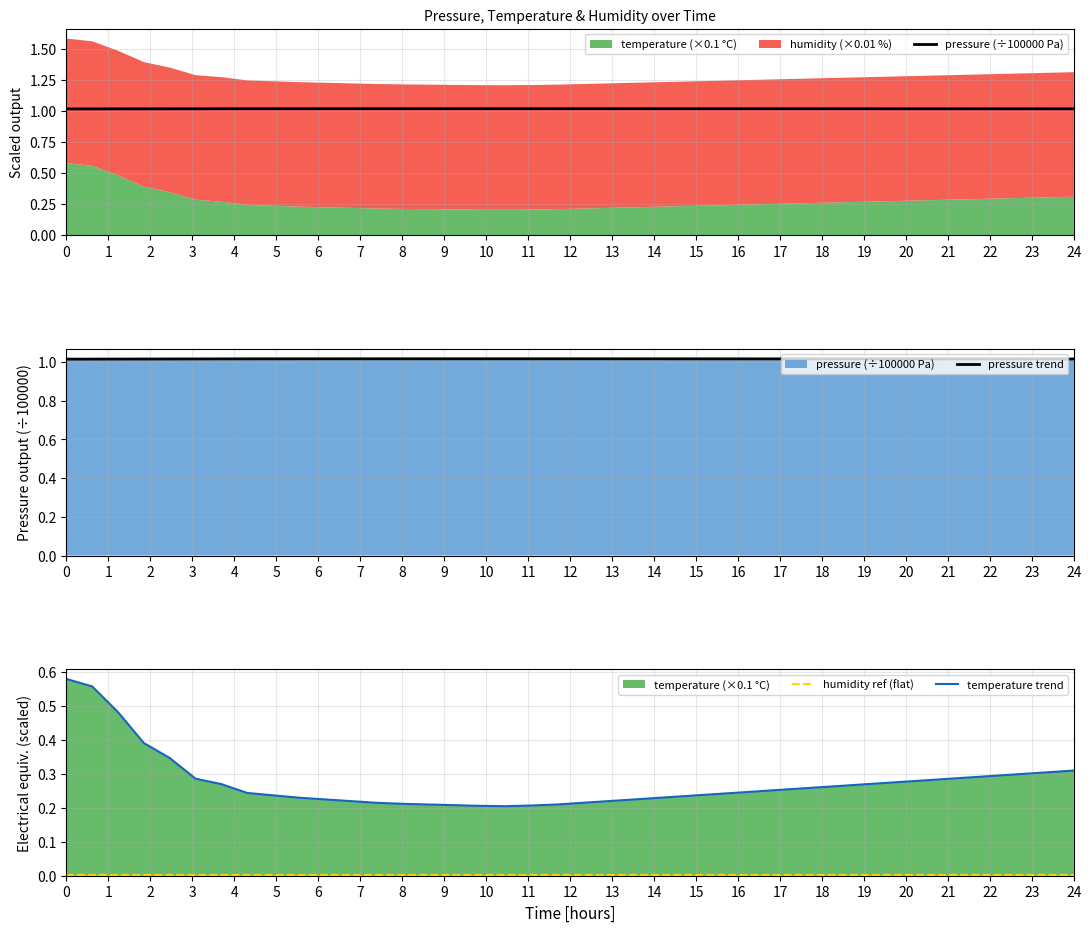

What is the value of the pressure (÷100000 Pa) point at the 26th from the left?

1.0